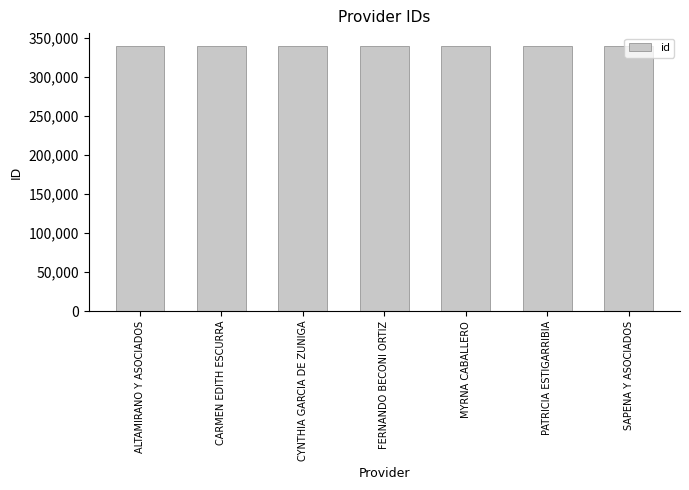

What is the sum of the values at CARMEN EDITH ESCURRA and CYNTHIA GARCIA DE ZUNIGA?

677849